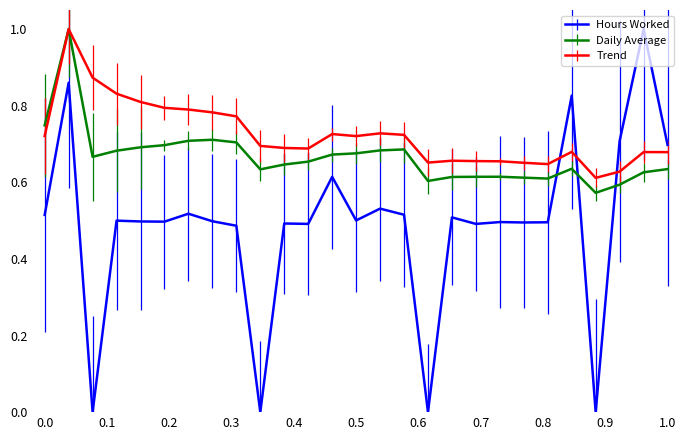

How many intersections are there between Daily Average and Hours Worked?

3